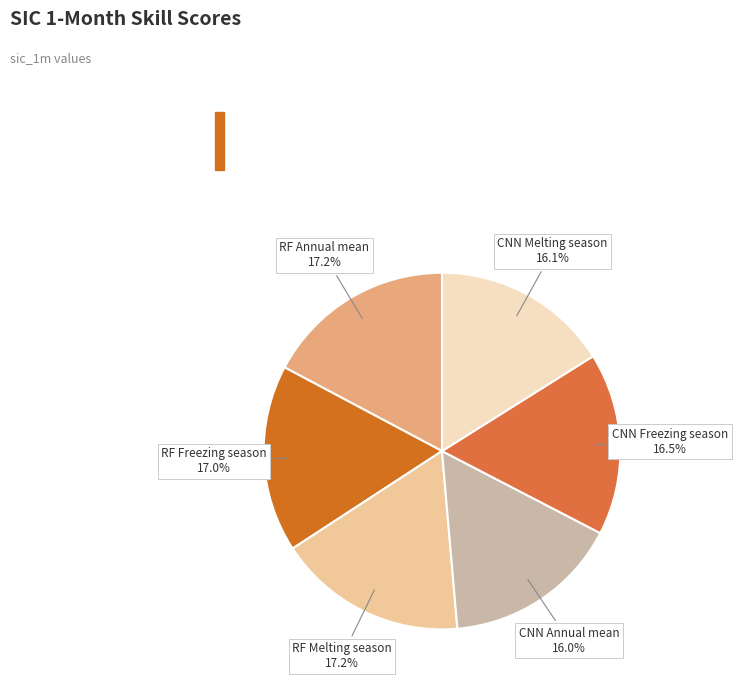

To the nearest percent, what is the average slice percentage?

17%